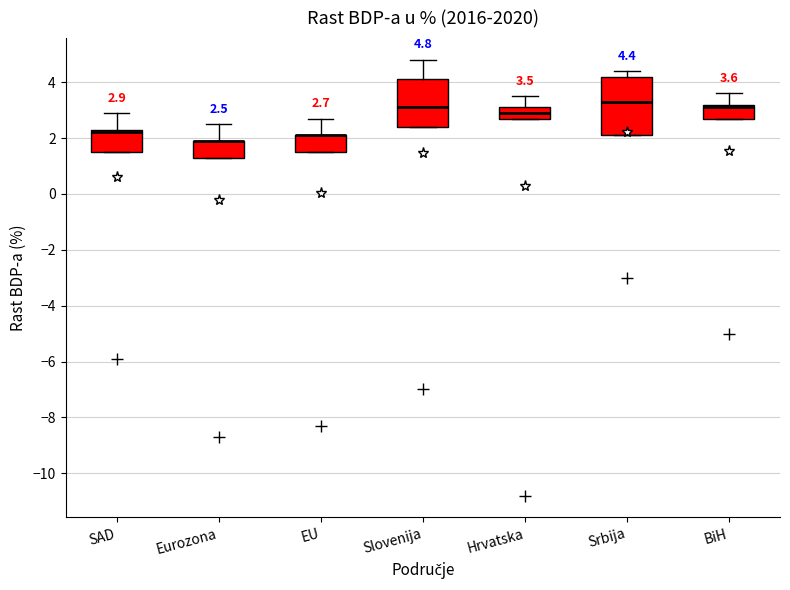

Which box is the tallest, from its lower edge to its upper edge?

Srbija